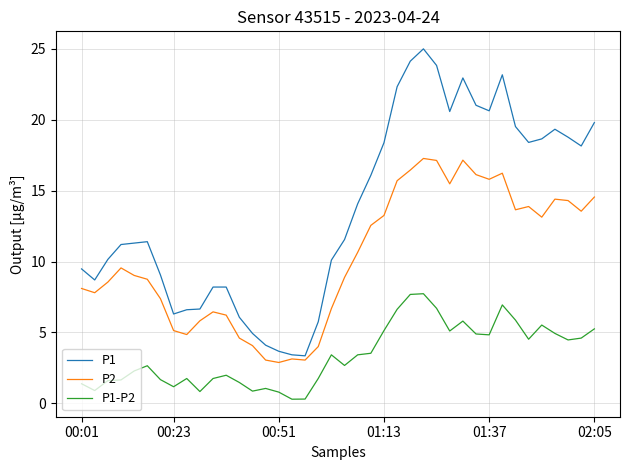

What is the difference between the second highest and second lowest values in the P1 series?

20.7